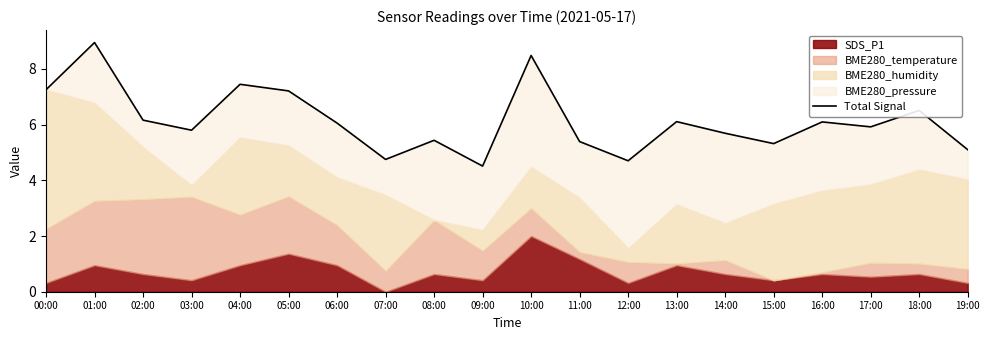

List the labels in order of value, largest first.

01:00, 10:00, 04:00, 00:00, 05:00, 18:00, 02:00, 13:00, 16:00, 06:00, 17:00, 03:00, 14:00, 08:00, 11:00, 15:00, 19:00, 07:00, 12:00, 09:00